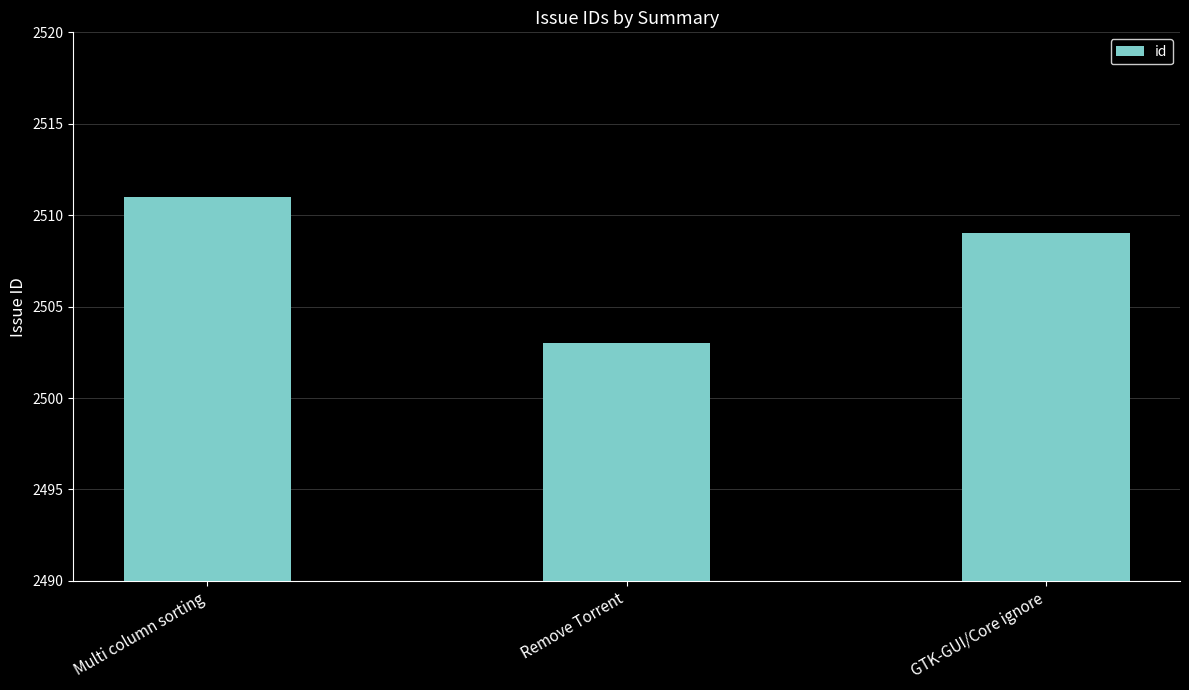

Approximately how many times larger is the value at GTK-GUI/Core ignore compared to Remove Torrent?

1.0